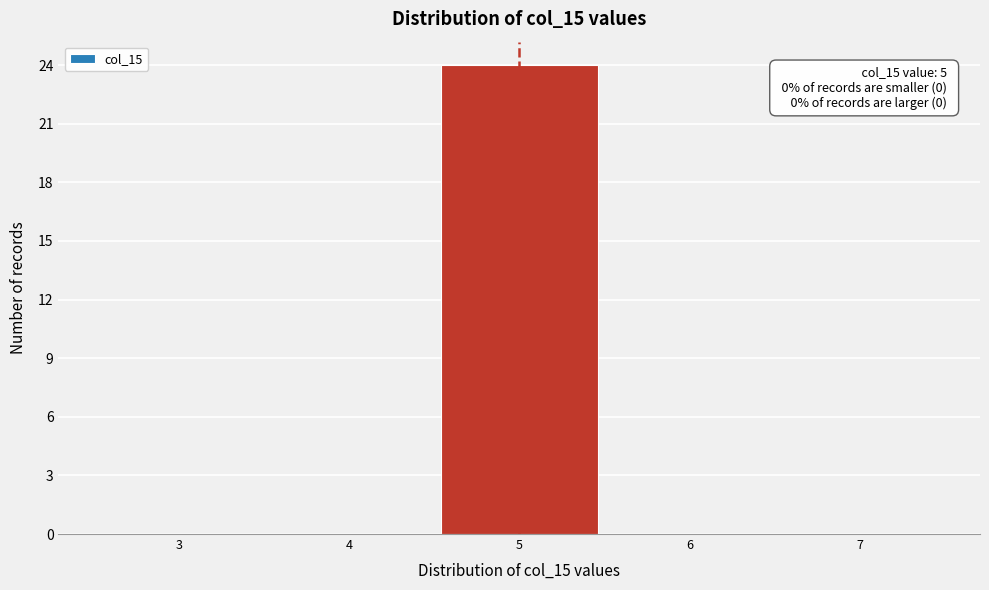

Reading left to right, extract all data points from this chart.

3=0	4=0	5=24	6=0	7=0